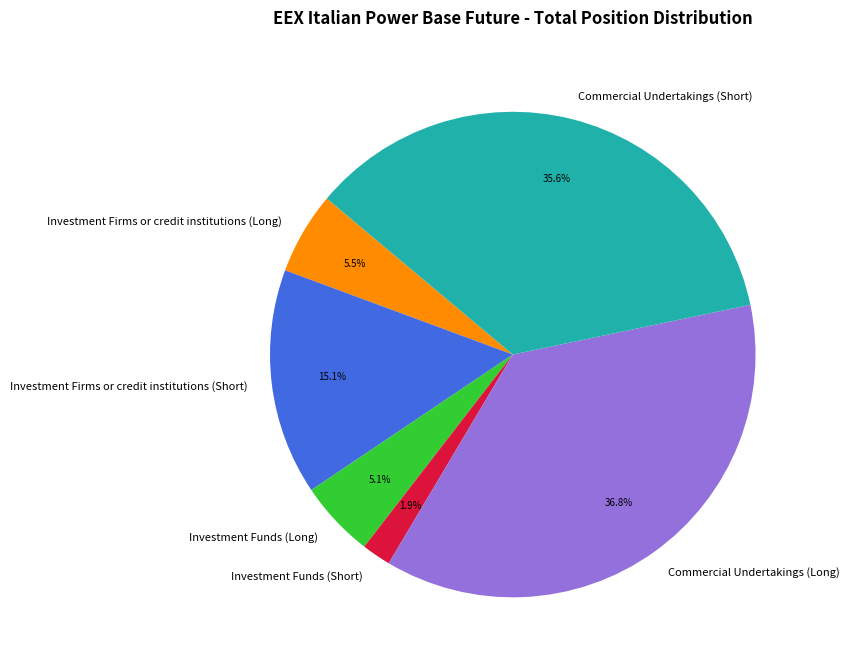

To the nearest percent, what percentage of the pie is Investment Funds (Short)?

2%